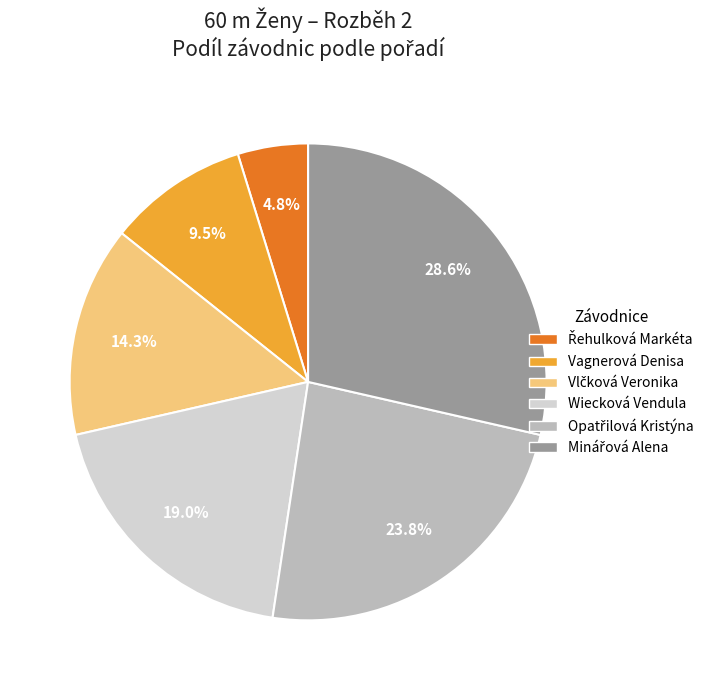

What portion of the pie excludes Wiecková Vendula?

81.0%